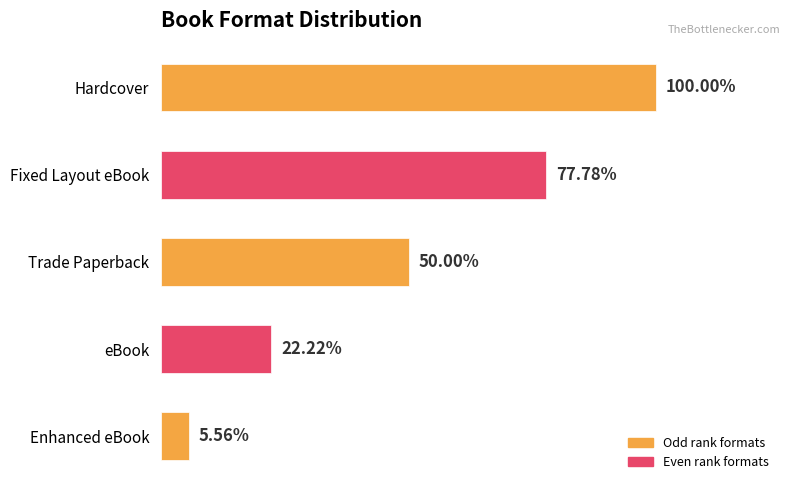

Are the bars horizontal?

Yes